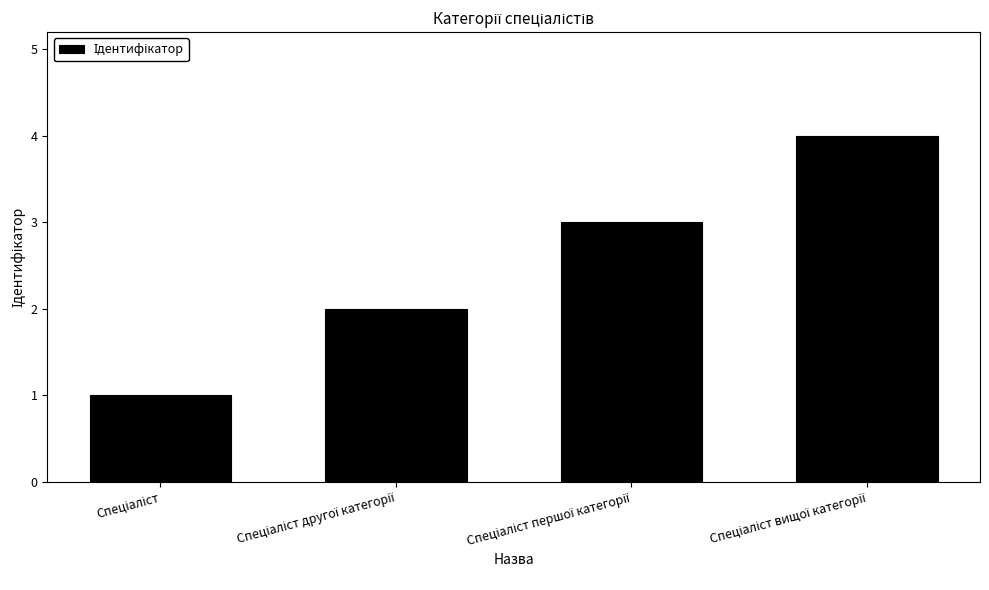

What is the difference between the second highest and minimum values?

2